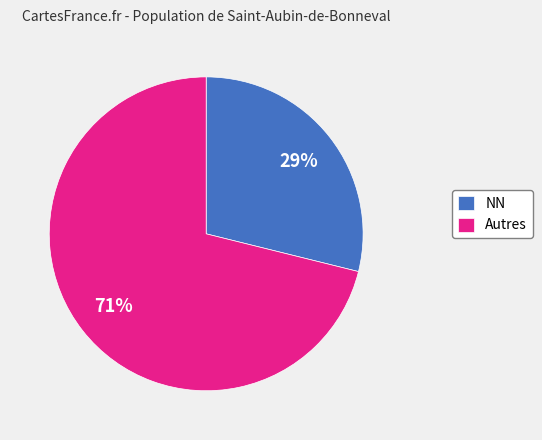

Is the sum of NN and Autres greater than half?

Yes